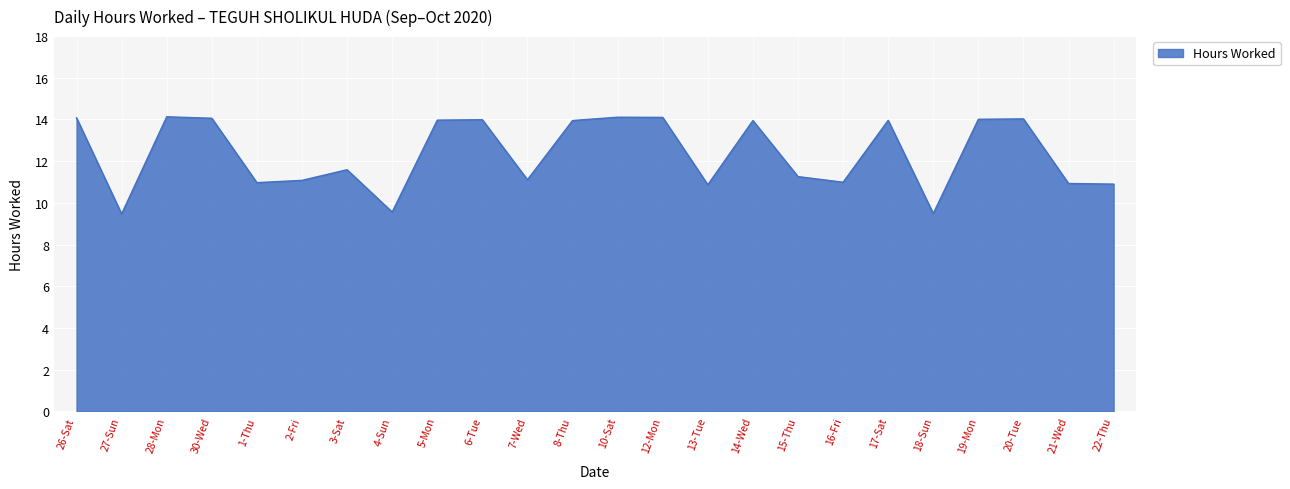

What is the minimum value shown in the chart?

9.5